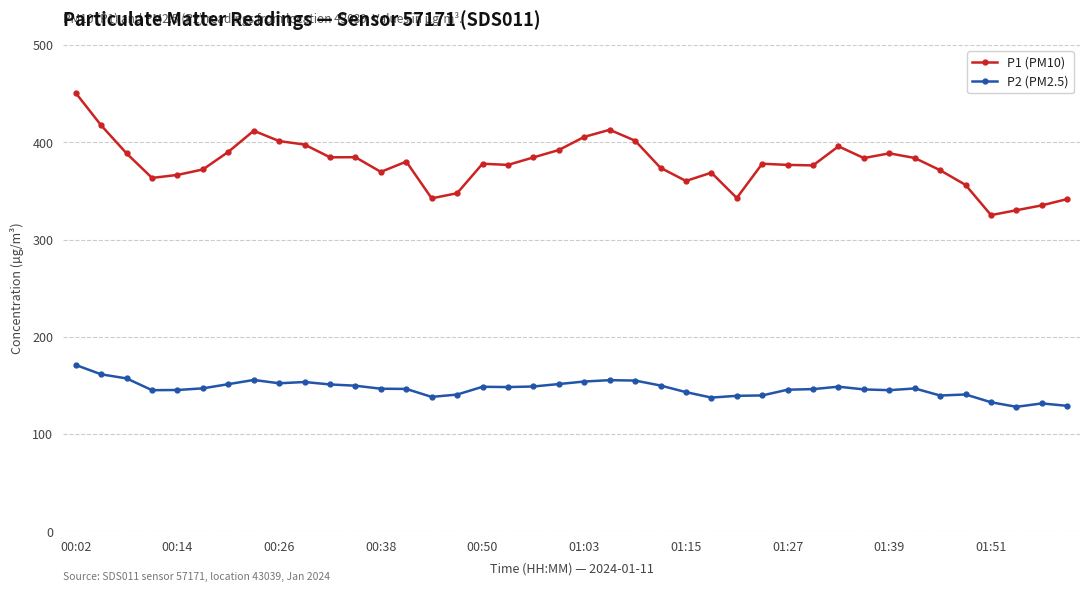

True or false: P1 (PM10) and P2 (PM2.5) cross at least once.

False